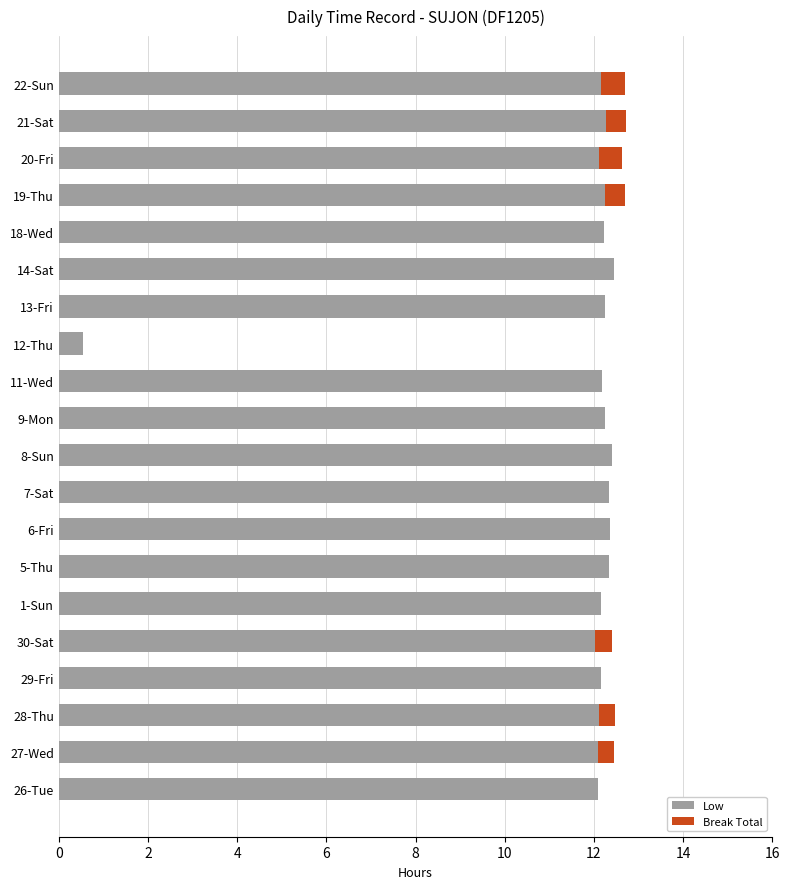

At which label is Low closest to 6?

12-Thu